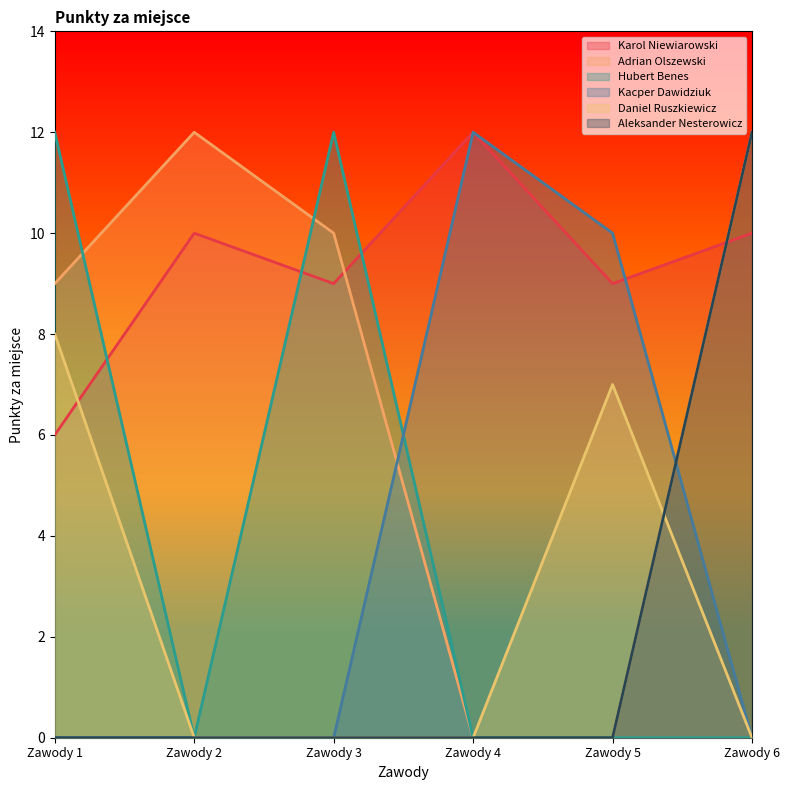

How many data points in Karol Niewiarowski are above 10?

1